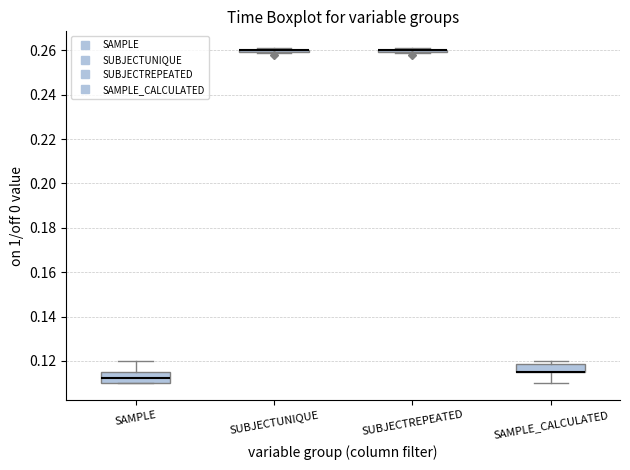

Reading left to right, read every box against the y-axis: the position of its median line, the range the box covers, and the ends of its whiskers. The values are not printed on the chart, so give them approximately, as read against the axis.

SAMPLE: median 0.112, box 0.110 to 0.116, whiskers 0.110 to 0.120
SUBJECTUNIQUE: box collapsed to a line at 0.260, whiskers 0.260 to 0.262
SUBJECTREPEATED: box collapsed to a line at 0.260, whiskers 0.260 to 0.262
SAMPLE_CALCULATED: median 0.116 (drawn on the box's lower edge), box 0.116 to 0.118, whiskers 0.110 to 0.120